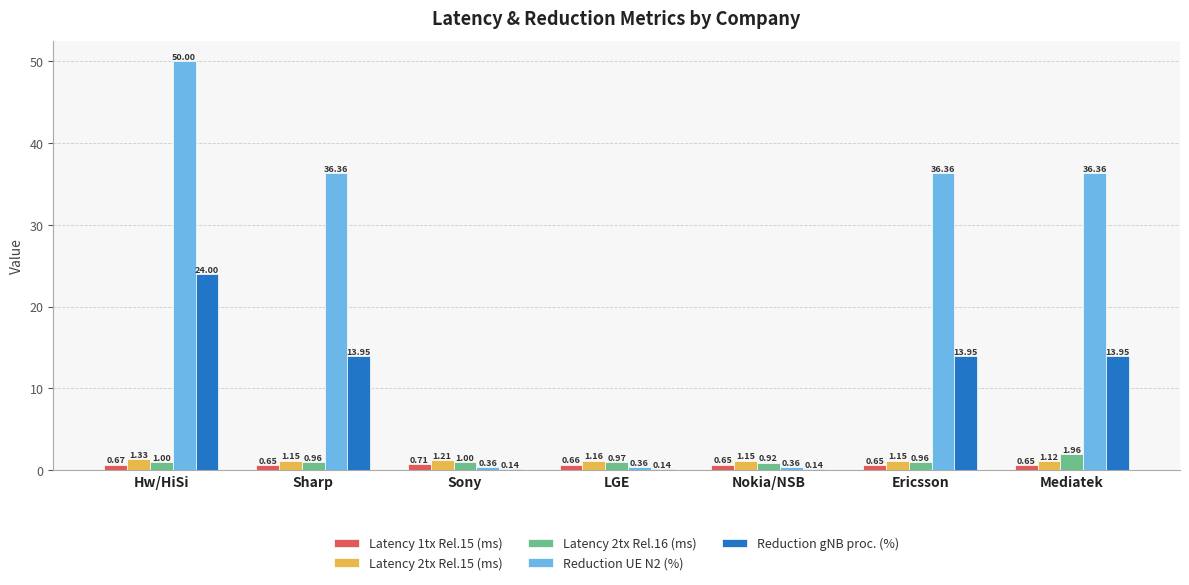

What is the sum of all Latency 1tx Rel.15 (ms) values?

4.6